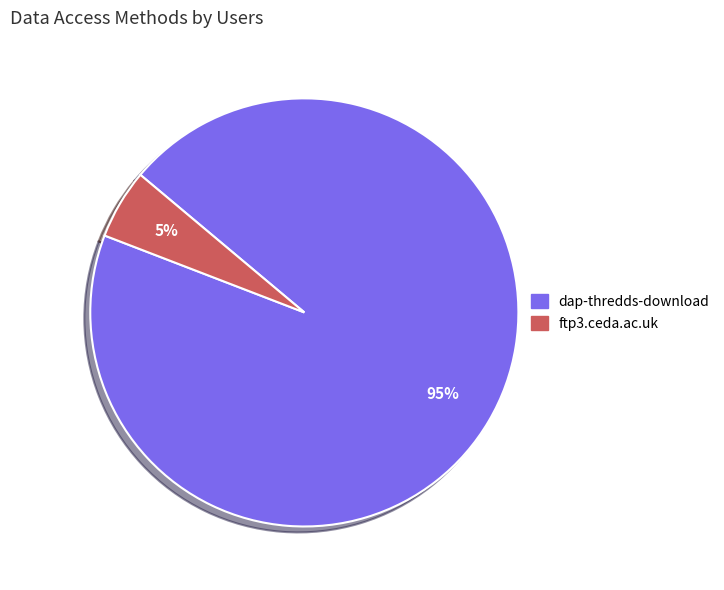

Does dap-thredds-download represent more than half of the total?

Yes